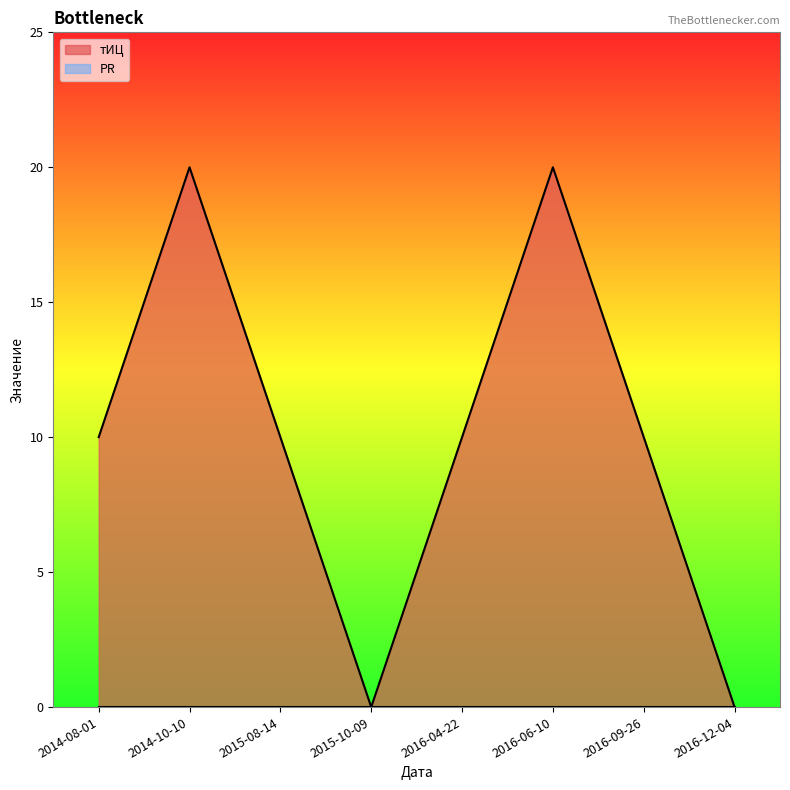

Does the chart display data point markers on the line(s)?

No